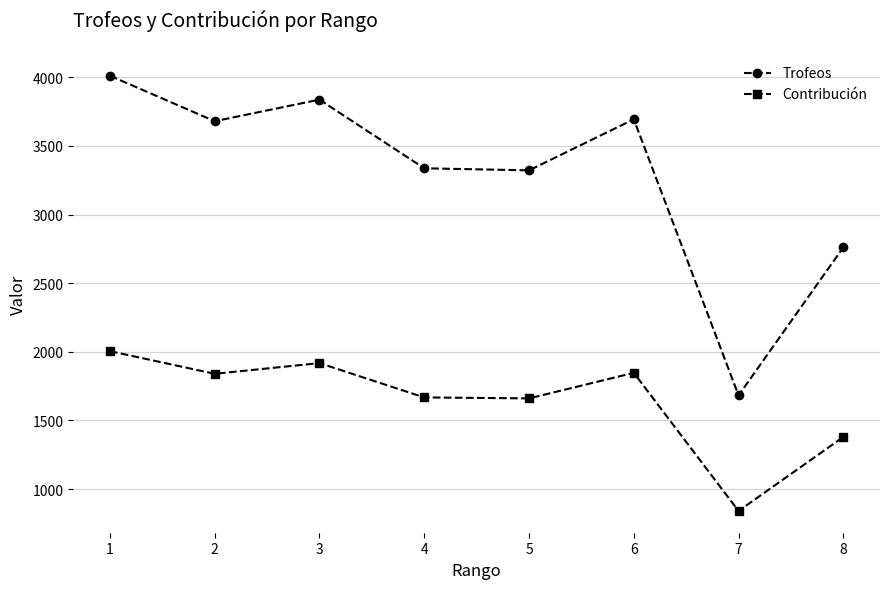

What is the total value across all series at 5?

4983